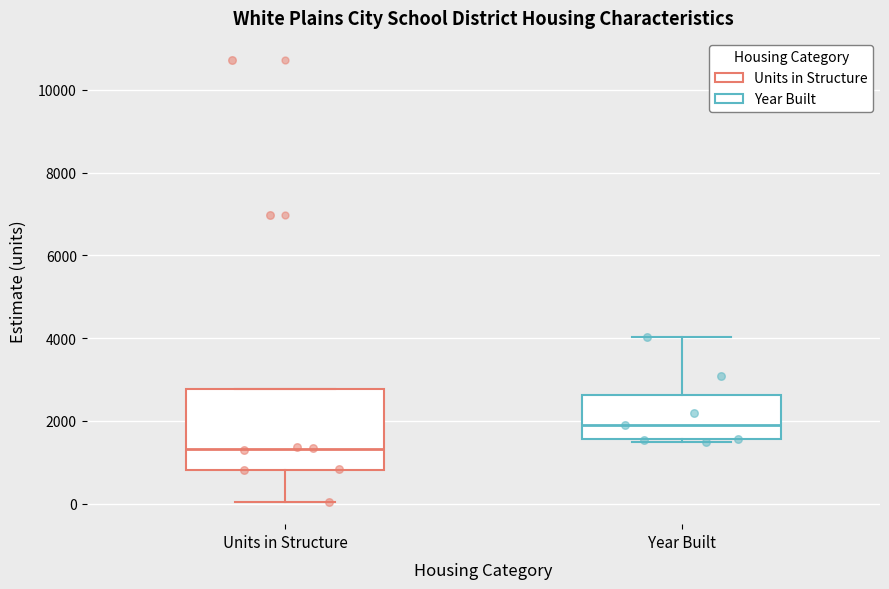

Which box's median line is the lowest?

Units in Structure